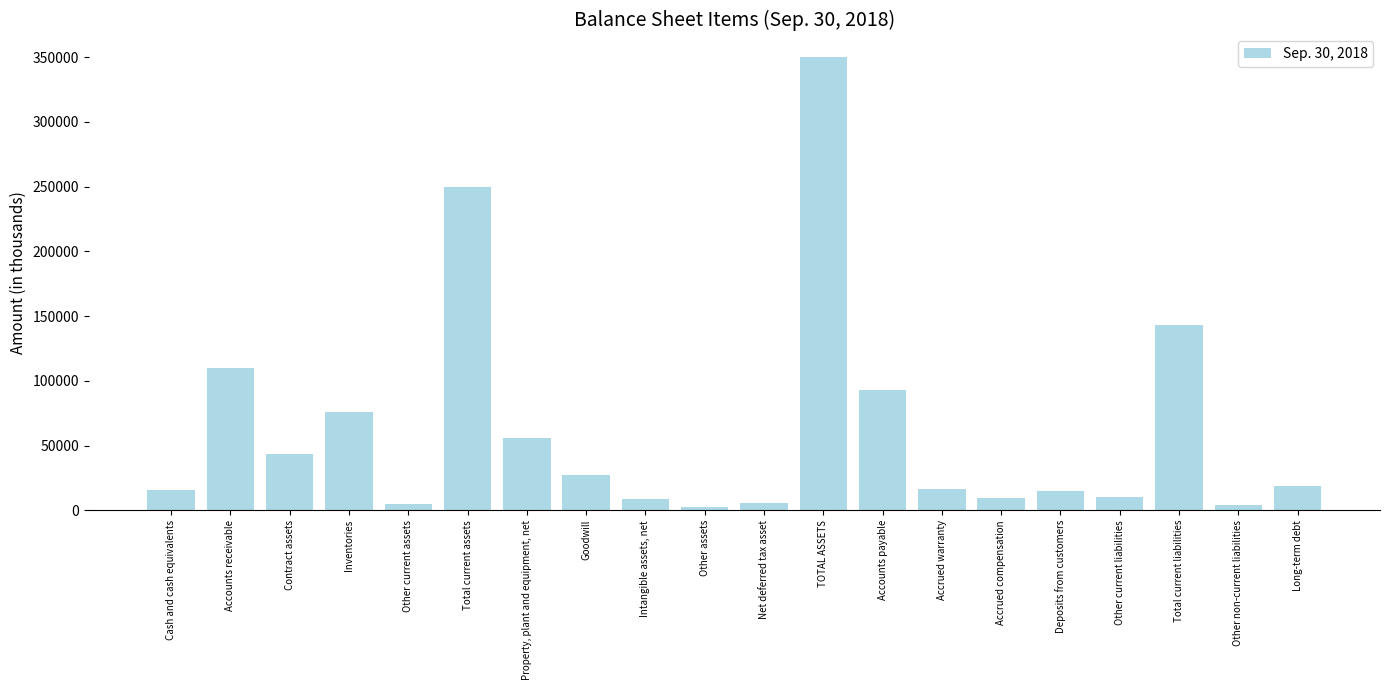

How many bars are there in total?

20